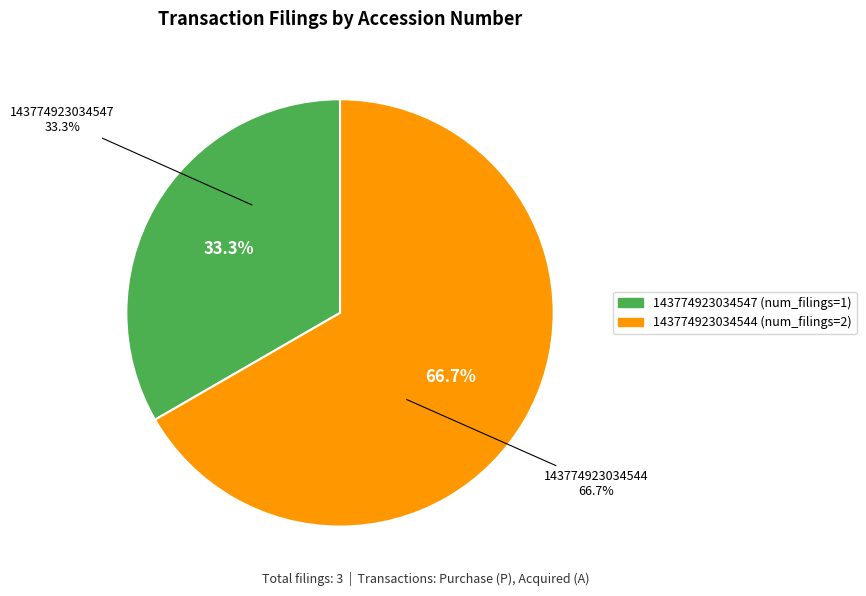

The 143774923034547 slice represents 25% of the pie. True or false?

False